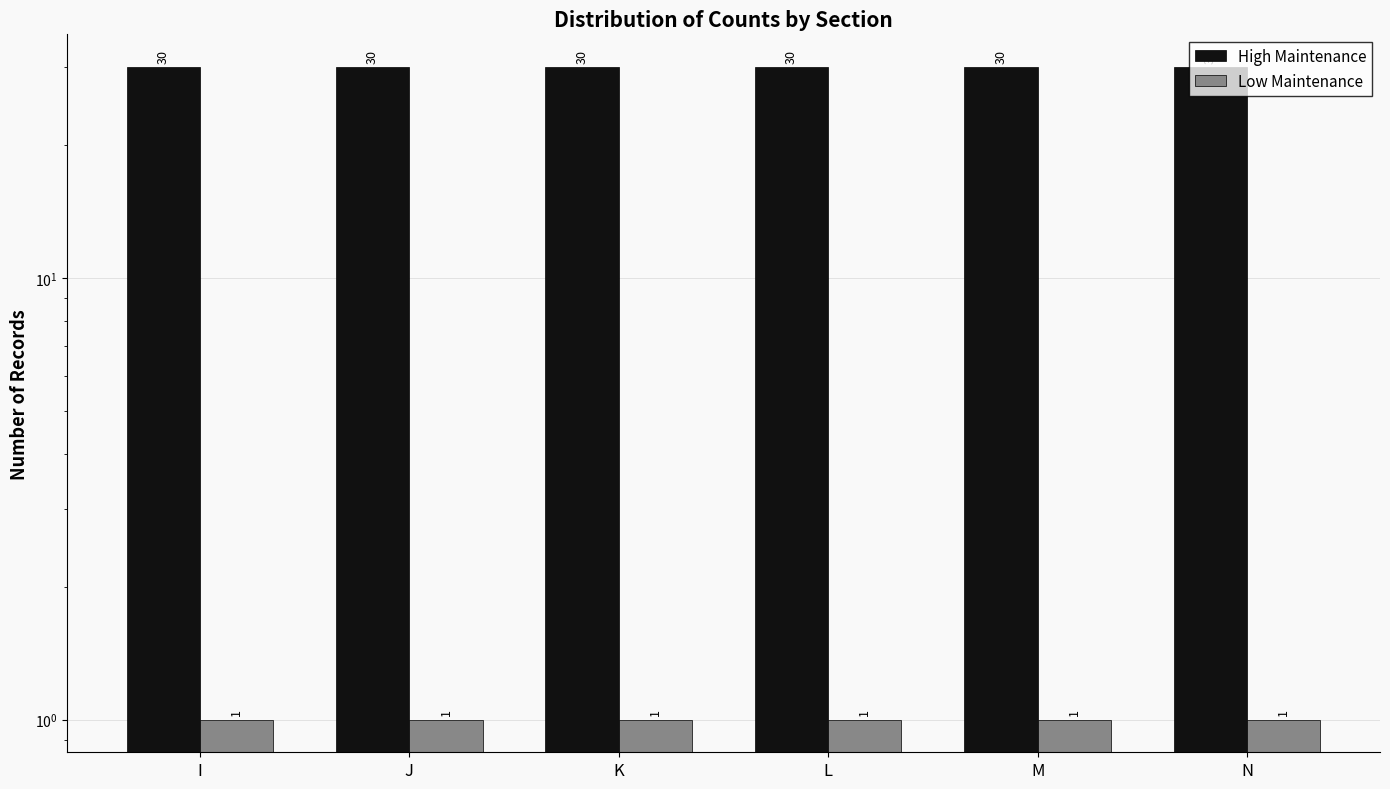

What are all the series names shown in the legend?

High Maintenance, Low Maintenance